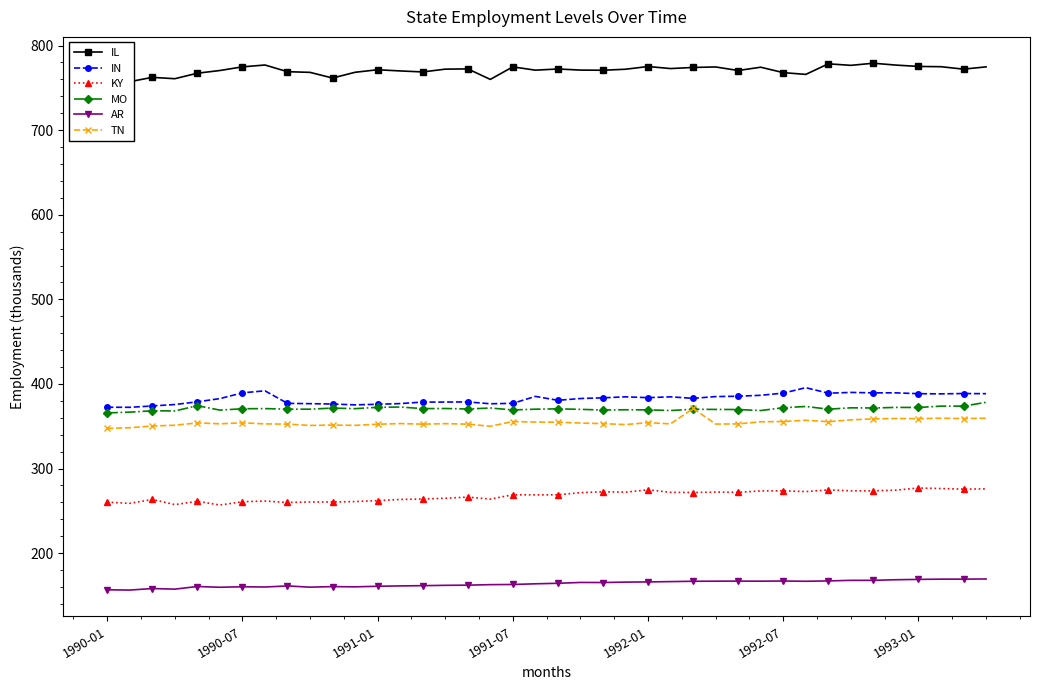

What is the lowest value of the IN series?

372.4